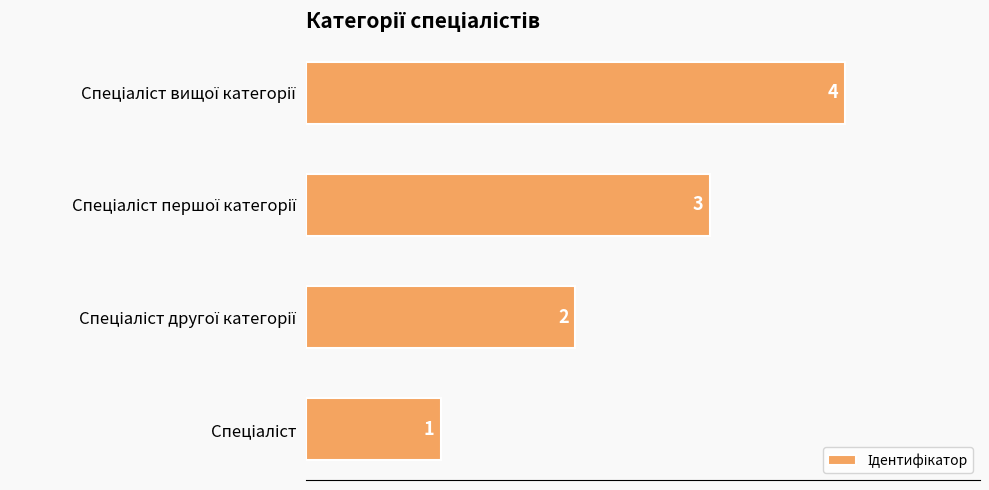

What is the greatest value displayed?

4